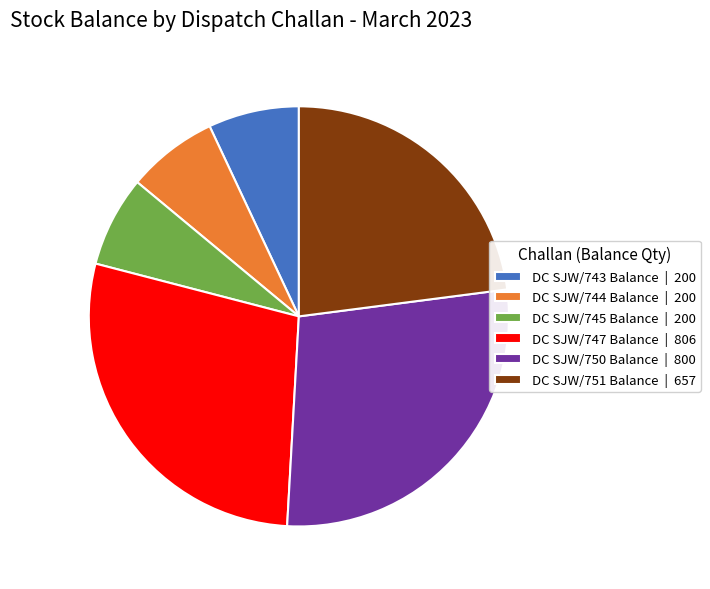

Which has a higher value, DC SJW/744 Balance | 200 or DC SJW/750 Balance | 800?

DC SJW/750 Balance | 800